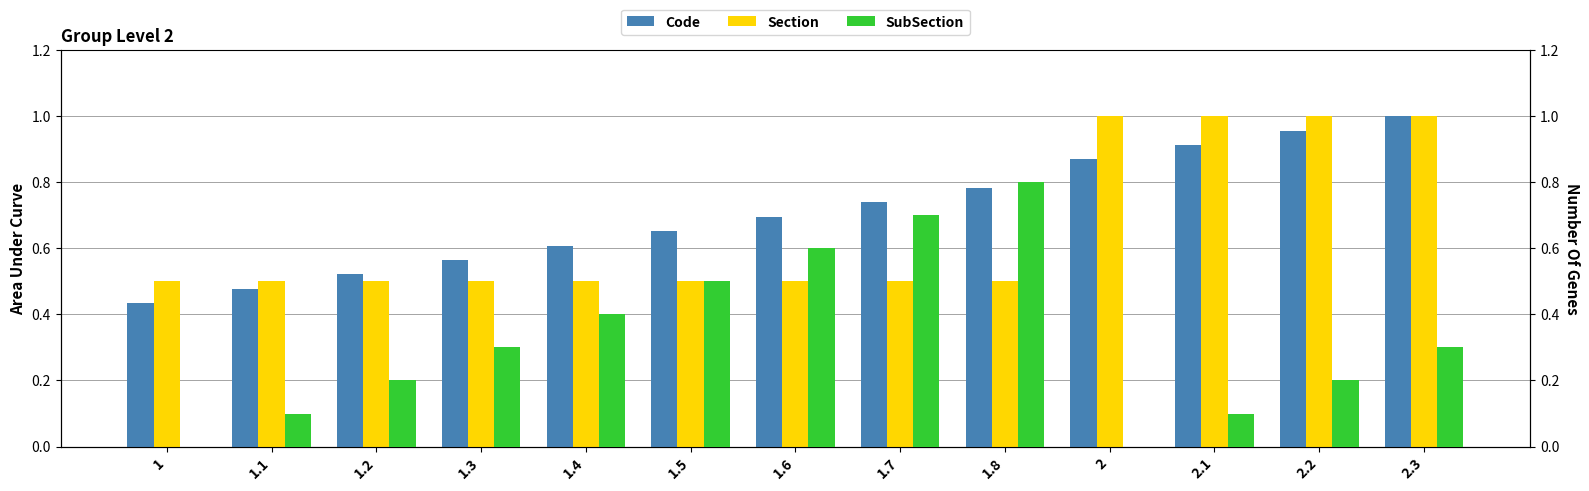

What is the spread (max minus min) of values at 1.1?

0.4